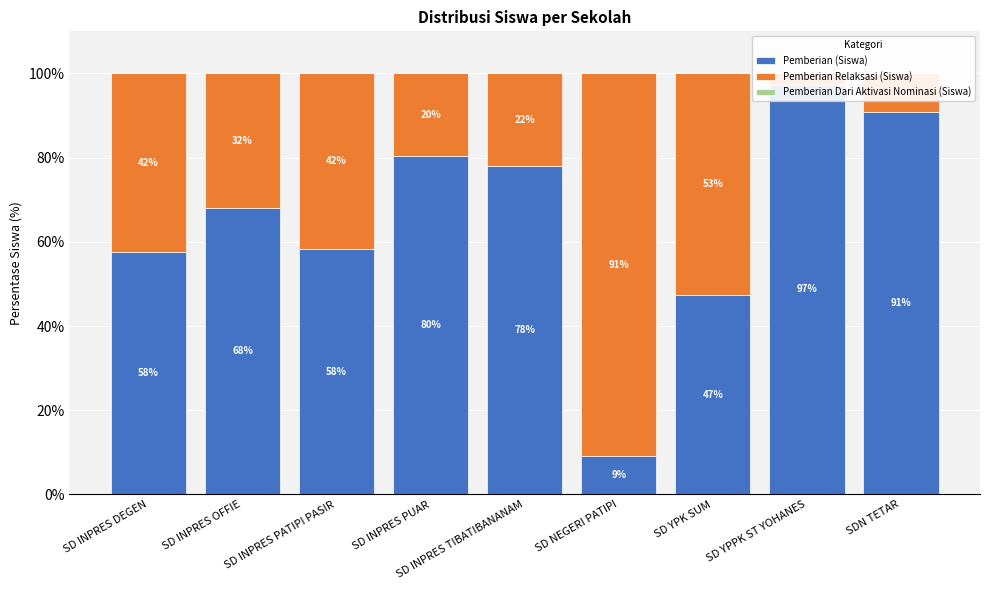

What is the label of the 9th bar from the right?

SD INPRES DEGEN